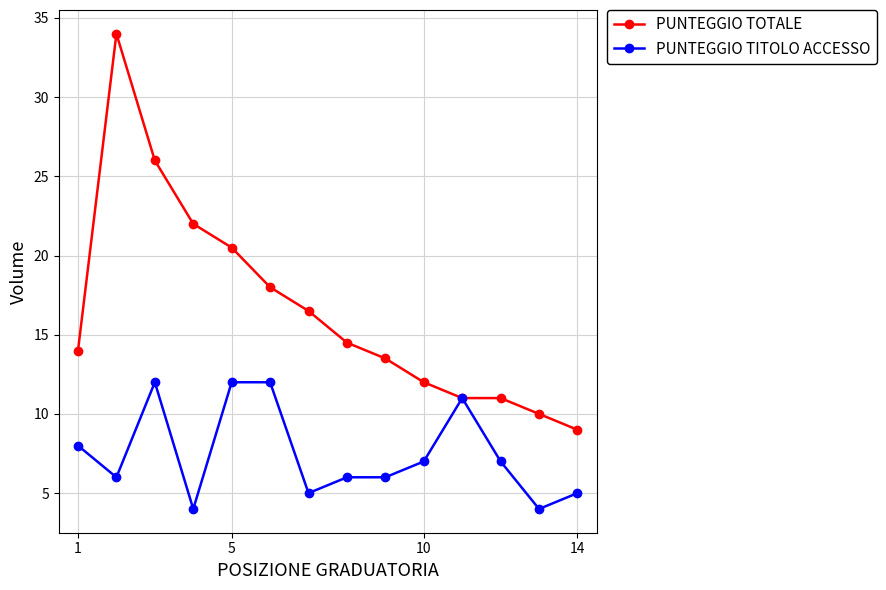

Rank the series by their maximum value, from highest to lowest.

PUNTEGGIO TOTALE, PUNTEGGIO TITOLO ACCESSO